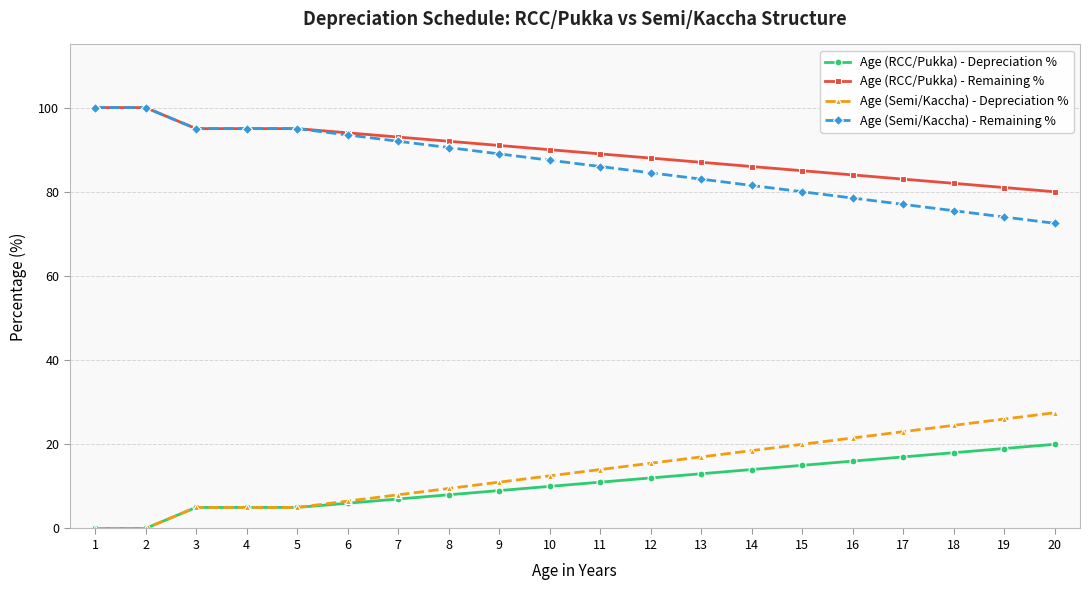

Reading right to left, what are all the values shown in this chart?

Age (RCC/Pukka) - Depreciation %: 20=20.0	19=19.0	18=18.0	17=17.0	16=16.0	15=15.0	14=14.0	13=13.0	12=12.0	11=11.0	10=10.0	9=9.0	8=8.0	7=7.0	6=6.0	5=5.0	4=5.0	3=5.0	2=0.0	1=0.0
Age (RCC/Pukka) - Remaining %: 20=80.0	19=81.0	18=82.0	17=83.0	16=84.0	15=85.0	14=86.0	13=87.0	12=88.0	11=89.0	10=90.0	9=91.0	8=92.0	7=93.0	6=94.0	5=95.0	4=95.0	3=95.0	2=100.0	1=100.0
Age (Semi/Kaccha) - Depreciation %: 20=27.5	19=26.0	18=24.5	17=23.0	16=21.5	15=20.0	14=18.5	13=17.0	12=15.5	11=14.0	10=12.5	9=11.0	8=9.5	7=8.0	6=6.5	5=5.0	4=5.0	3=5.0	2=0.0	1=0.0
Age (Semi/Kaccha) - Remaining %: 20=72.5	19=74.0	18=75.5	17=77.0	16=78.5	15=80.0	14=81.5	13=83.0	12=84.5	11=86.0	10=87.5	9=89.0	8=90.5	7=92.0	6=93.5	5=95.0	4=95.0	3=95.0	2=100.0	1=100.0